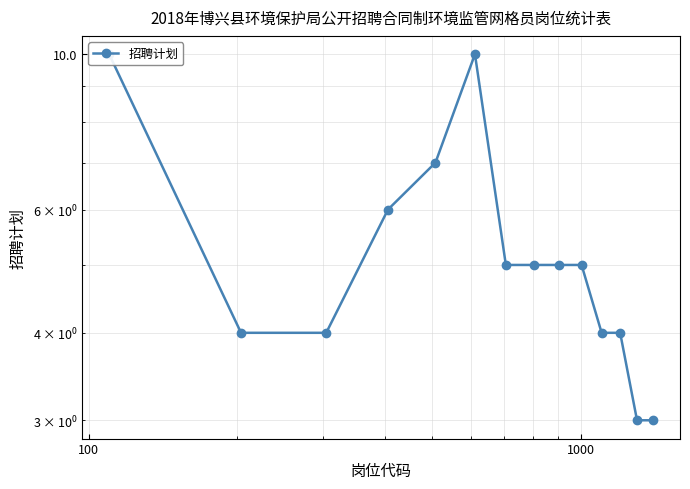

What is the maximum value shown in the chart?

10